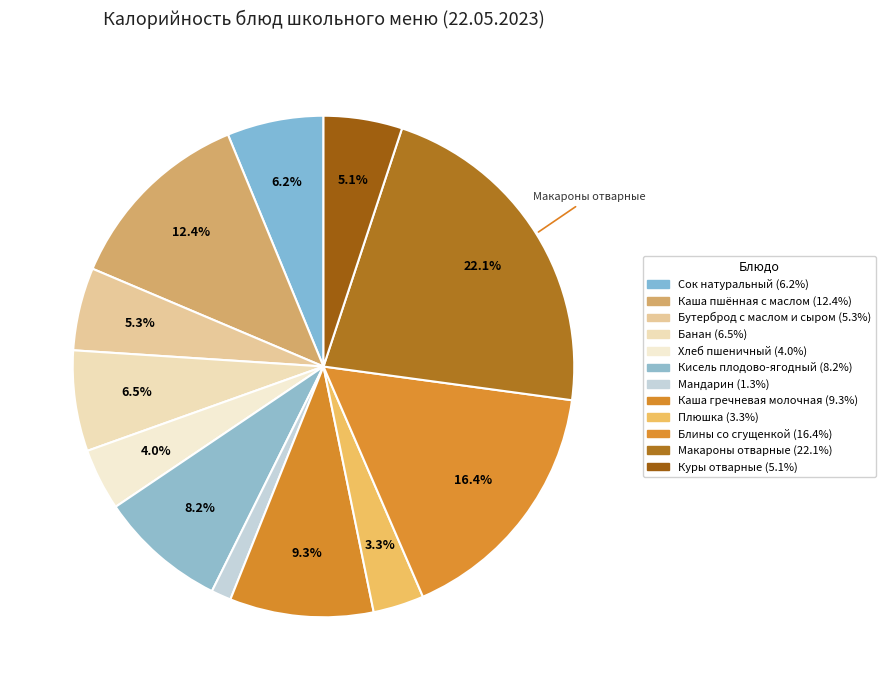

Count the number of slices in the pie.

12